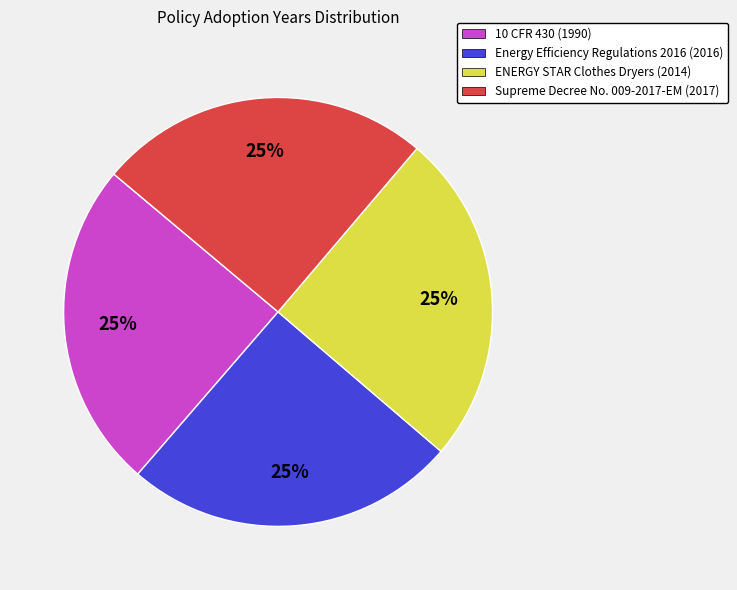

Approximately how many times larger is the value at Supreme Decree No. 009-2017-EM (2017) compared to ENERGY STAR Clothes Dryers (2014)?

1.0